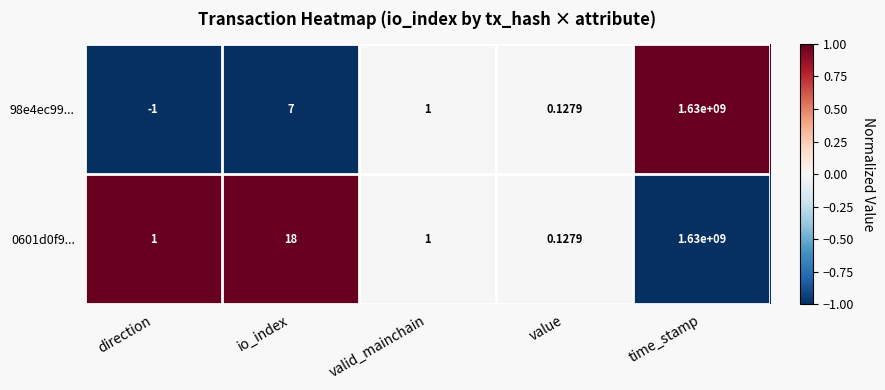

At which label does 98e4ec99... first exceed 1?

io_index